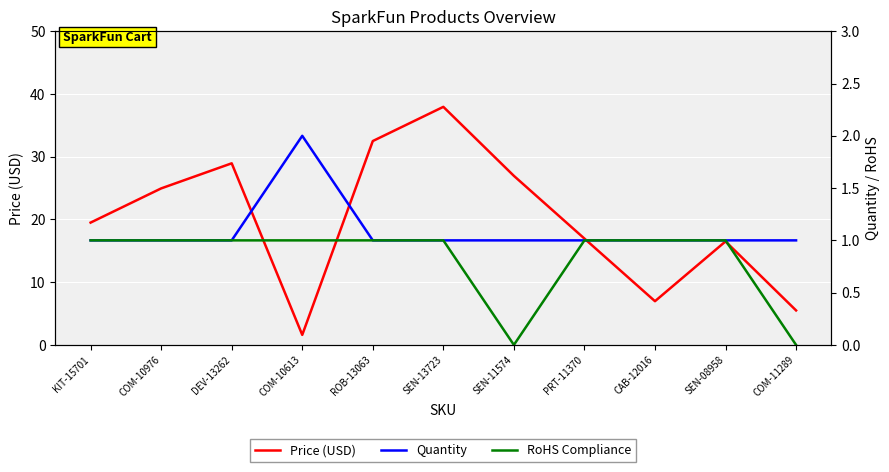

List the labels in order of RoHS Compliance value, smallest first.

SEN-11574, COM-11289, KIT-15701, COM-10976, DEV-13262, COM-10613, ROB-13063, SEN-13723, PRT-11370, CAB-12016, SEN-08958